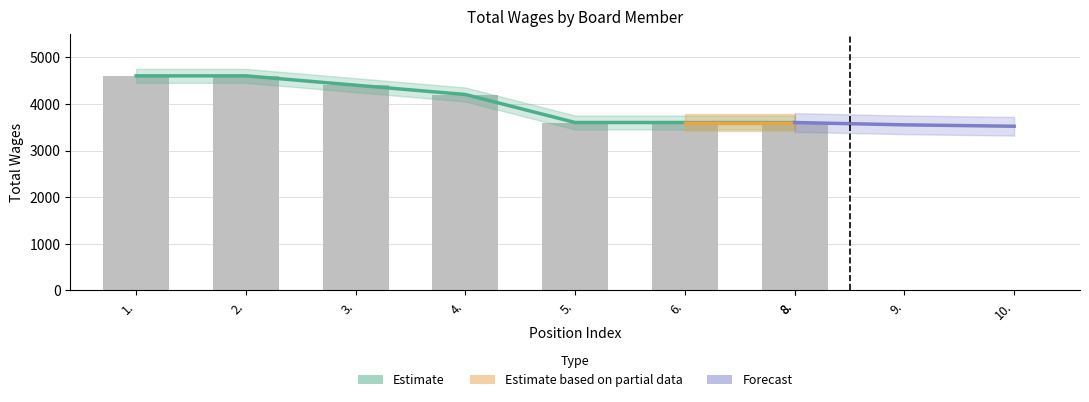

What is the ratio of the value at 1. to the value at 5.?

1.3